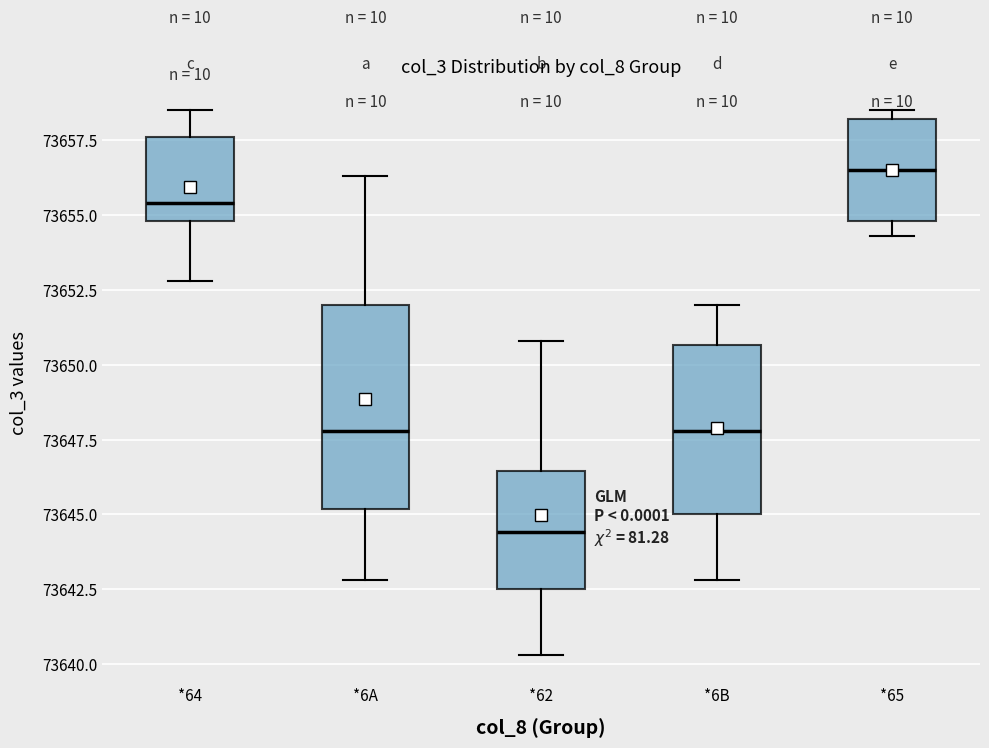

Comparing the boxes themselves (not the whiskers), which one is the tallest?

*6A